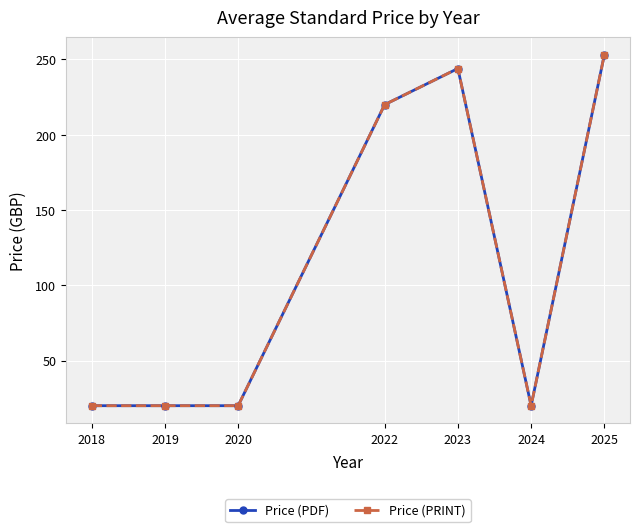

Which series has the largest total across all categories?

Price (PDF)